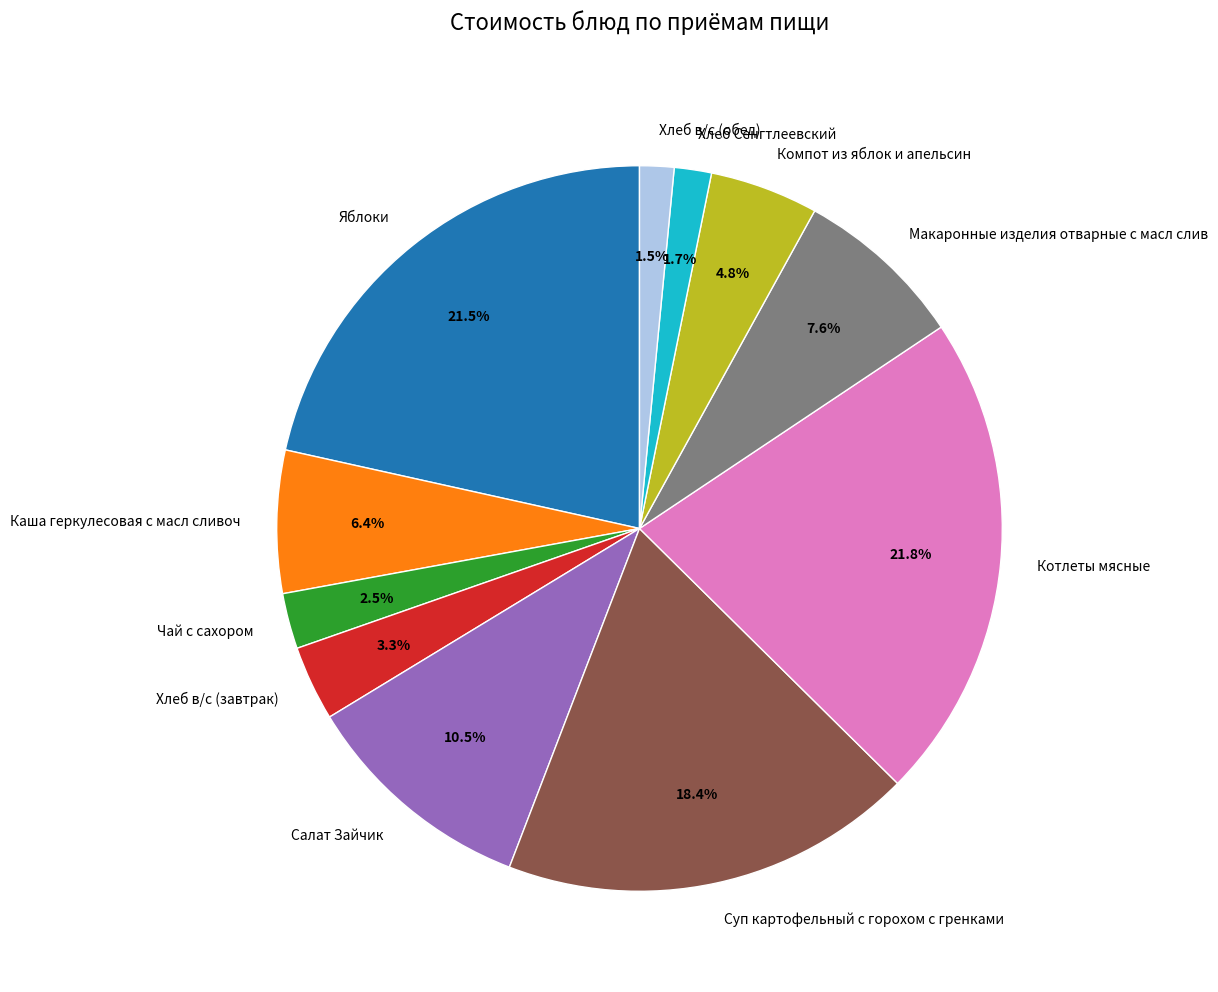

To the nearest percent, what is the difference between the largest and smallest slice percentages?

20%